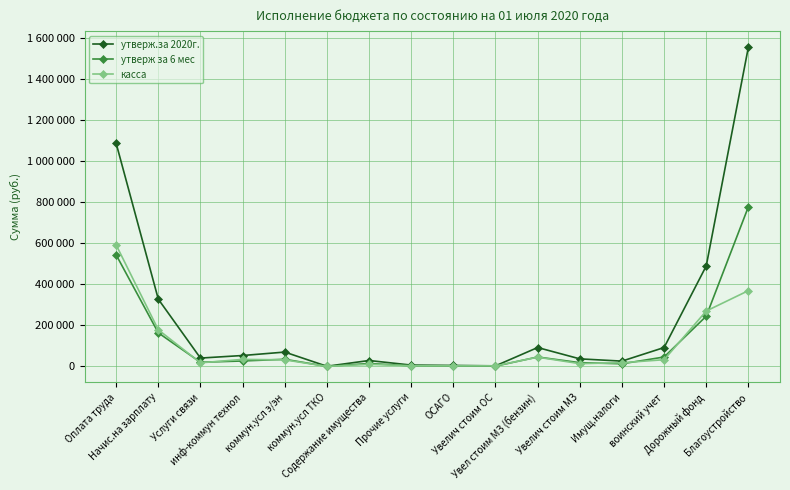

What are all the series names shown in the legend?

утверж.за 2020г., утверж за 6 мес, касса